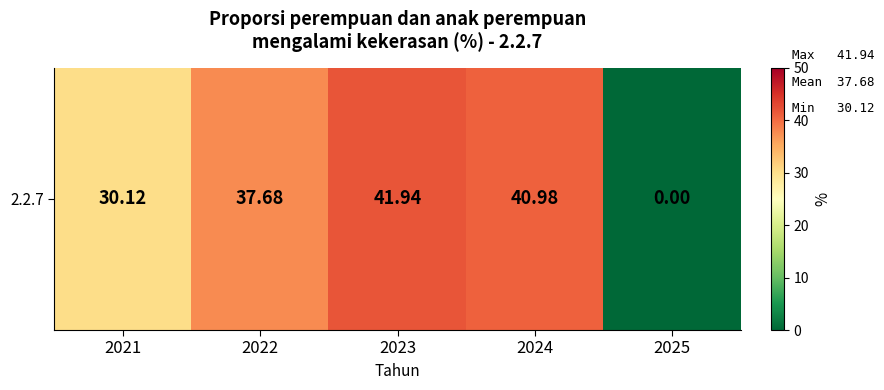

Read the value at 2022.

37.7